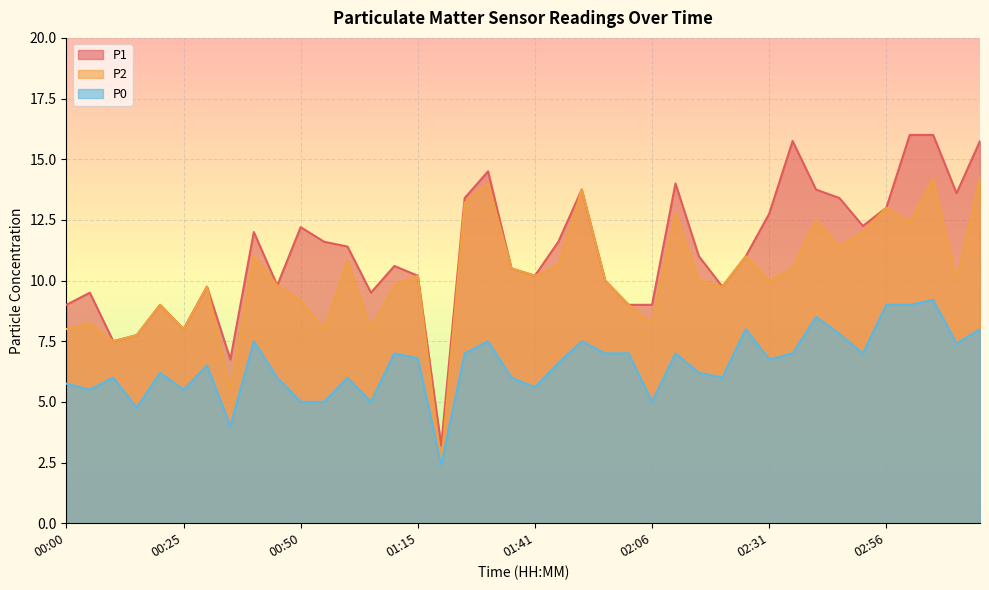

Reading right to left, transcribe all the data shown in this chart.

P1: 15.8	13.6	16.0	16.0	13.0	12.2	13.4	13.8	15.8	12.8	11.0	9.8	11.0	14.0	9.0	9.0	10.0	13.8	11.6	10.2	10.5	14.5	13.4	3.2	10.2	10.6	9.5	11.4	11.6	12.2	9.8	12.0	6.8	9.8	8.0	9.0	7.8	7.5	9.5	9.0
P2: 14.2	10.0	14.2	12.4	13.0	12.0	11.4	12.5	10.5	10.0	11.0	9.8	10.0	12.8	8.2	9.0	10.0	13.8	10.6	10.2	10.5	14.0	13.2	2.4	10.2	9.8	8.0	10.8	8.0	9.2	9.8	11.0	5.5	9.8	8.0	9.0	7.8	7.5	8.2	8.0
P0: 8.0	7.4	9.2	9.0	9.0	7.0	7.8	8.5	7.0	6.8	8.0	6.0	6.2	7.0	5.0	7.0	7.0	7.5	6.6	5.6	6.0	7.5	7.0	2.4	6.8	7.0	5.0	6.0	5.0	5.0	6.0	7.5	4.0	6.5	5.5	6.2	4.8	6.0	5.5	5.8